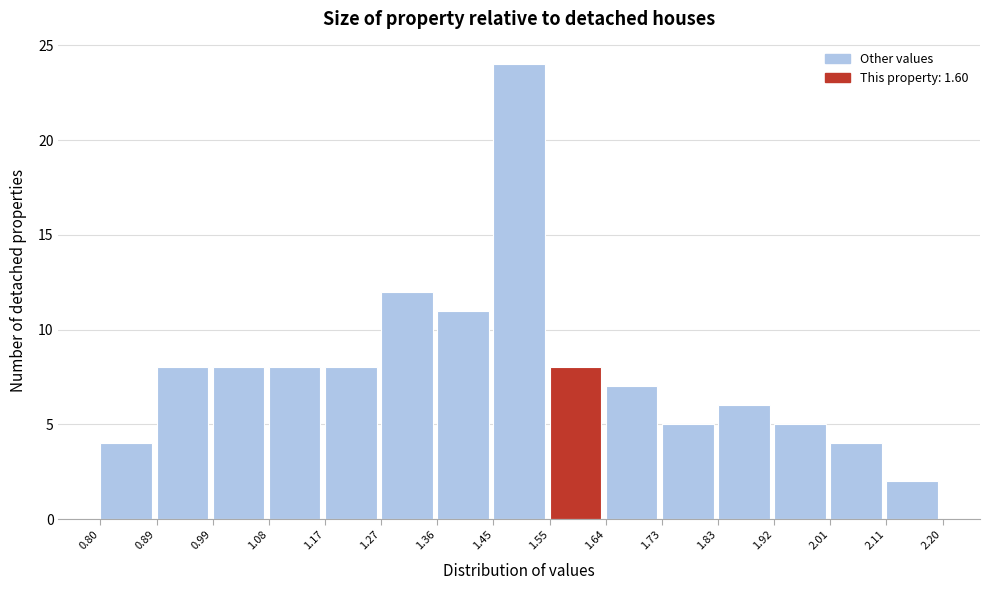

Reading left to right, transcribe this chart: for each bar, give the range it covers on the x-axis and its height. The values are not printed on the chart, so give them approximately, as read against the axis.

0.80 to 0.89: 4
0.89 to 0.99: 8
0.99 to 1.08: 8
1.08 to 1.17: 8
1.17 to 1.27: 8
1.27 to 1.36: 12
1.36 to 1.45: 11
1.45 to 1.55: 24
1.55 to 1.64: 8
1.64 to 1.73: 7
1.73 to 1.83: 5
1.83 to 1.92: 6
1.92 to 2.01: 5
2.01 to 2.11: 4
2.11 to 2.20: 2